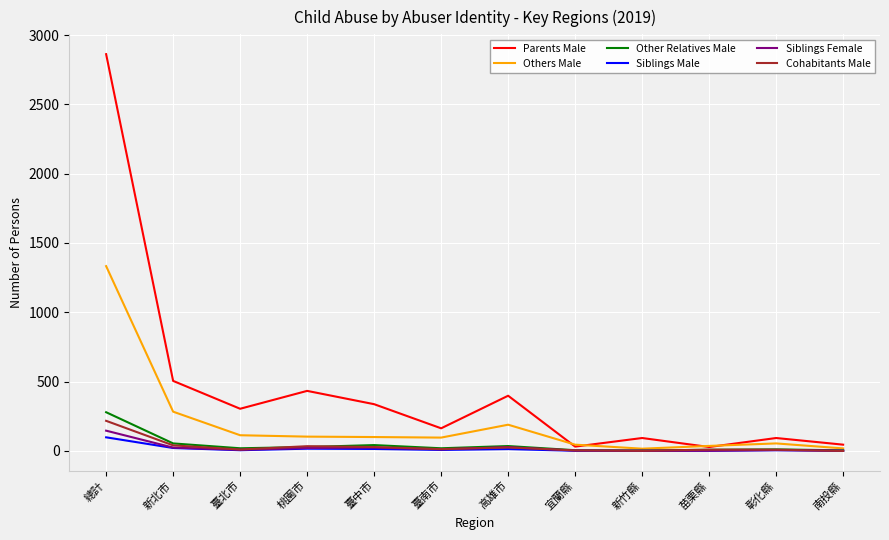

What is the total value across all series at 新北市?

927